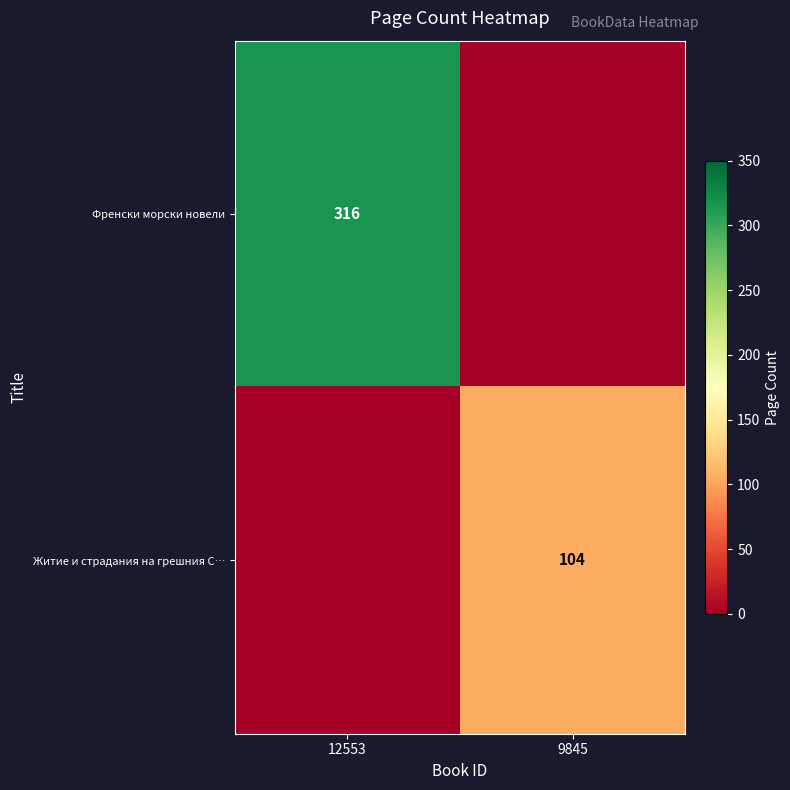

True or false: Френски морски новели has a value of 316 at 12553.

True